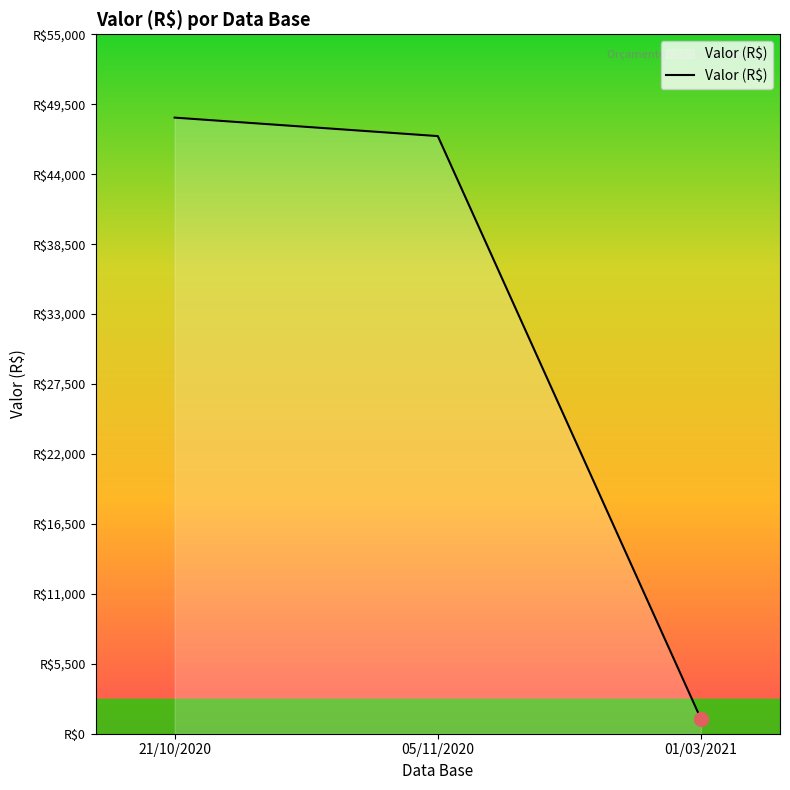

Does the chart display data point markers on the line(s)?

No